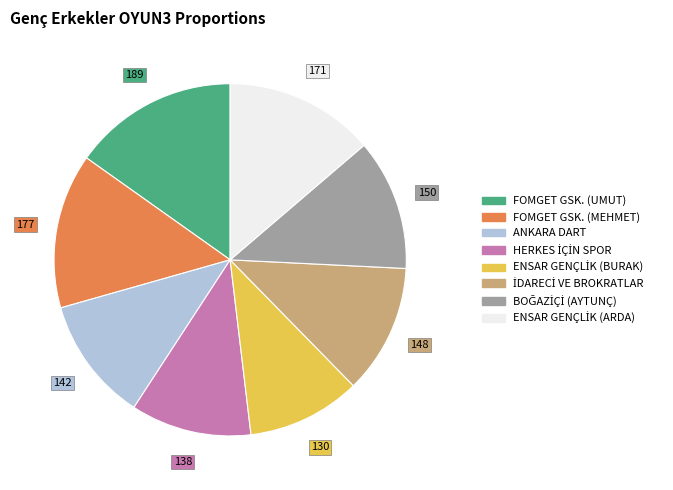

Is FOMGET GSK. (MEHMET) the majority of the pie?

No